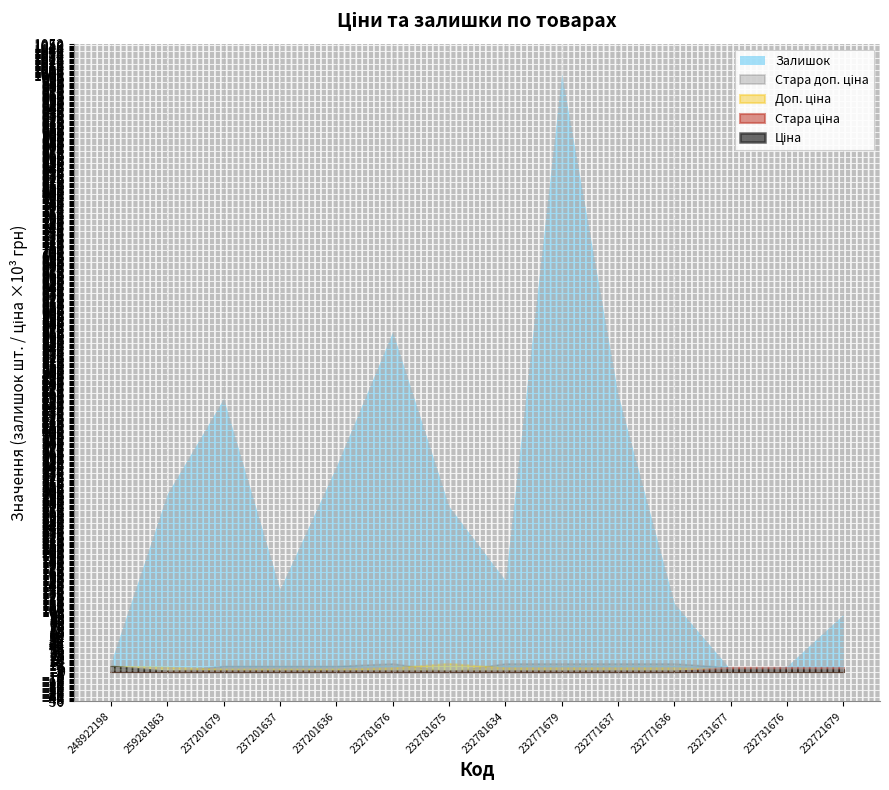

What is the difference between the maximum and minimum values in the Стара ціна series?

6869.4